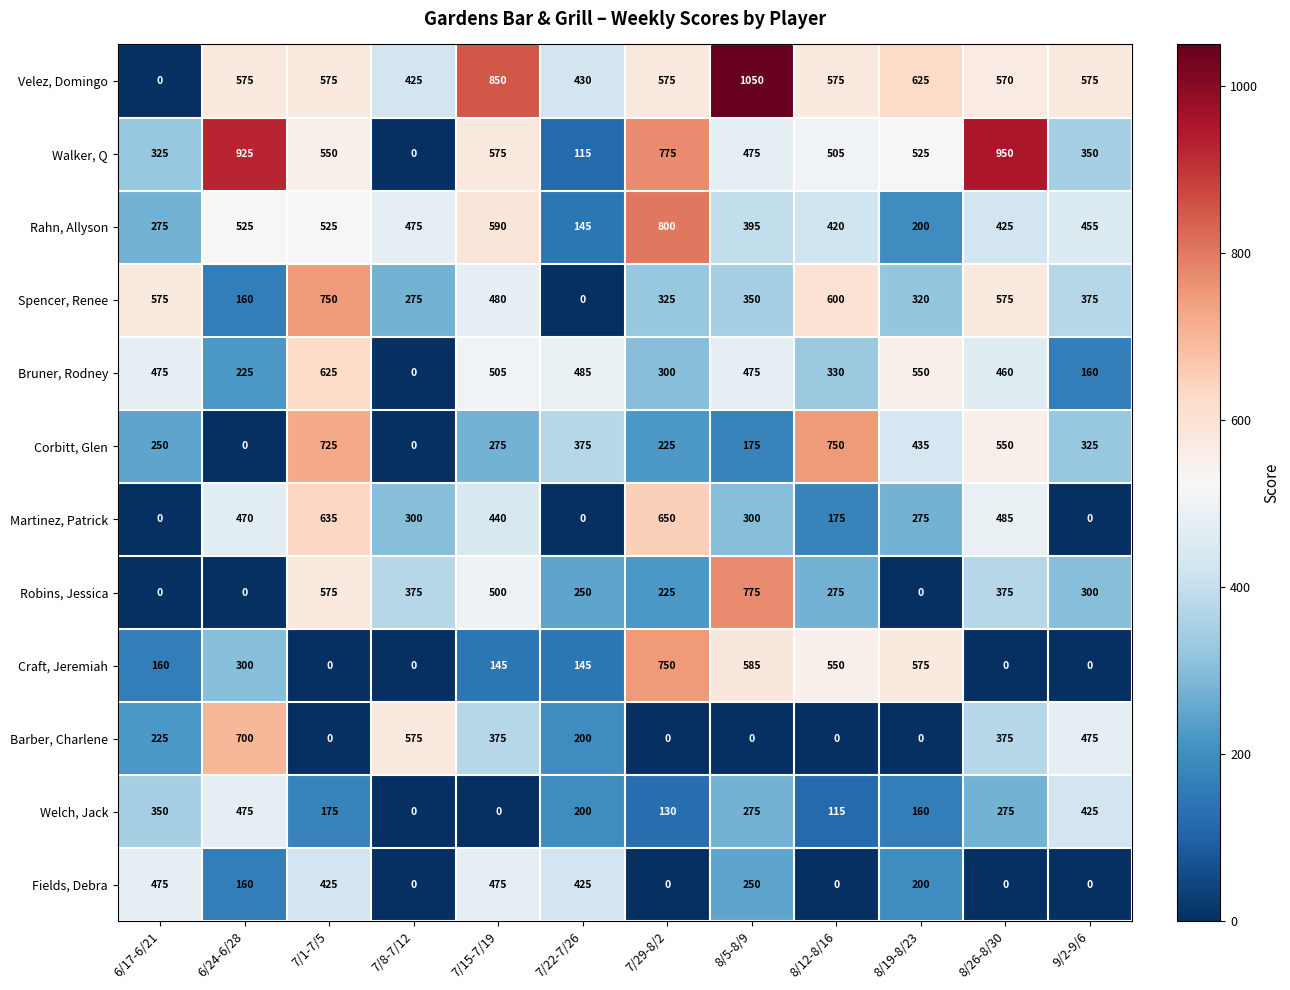

What is the approximate value of Spencer, Renee at 7/8-7/12, to the nearest 10?

280